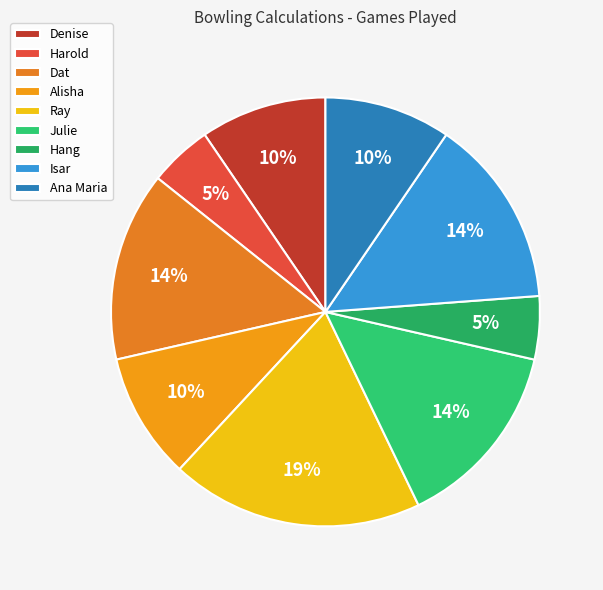

What is the change in value from Harold to Isar?

+2